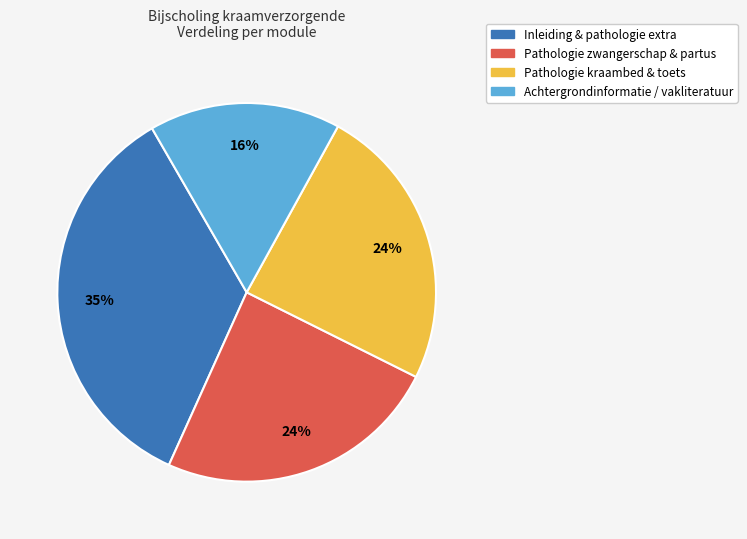

To the nearest percent, what is the average slice percentage?

25%